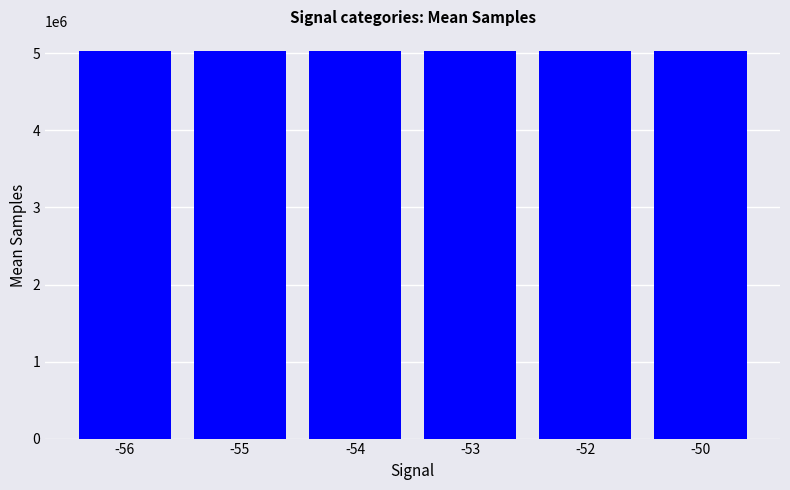

How many series are shown in this chart?

1